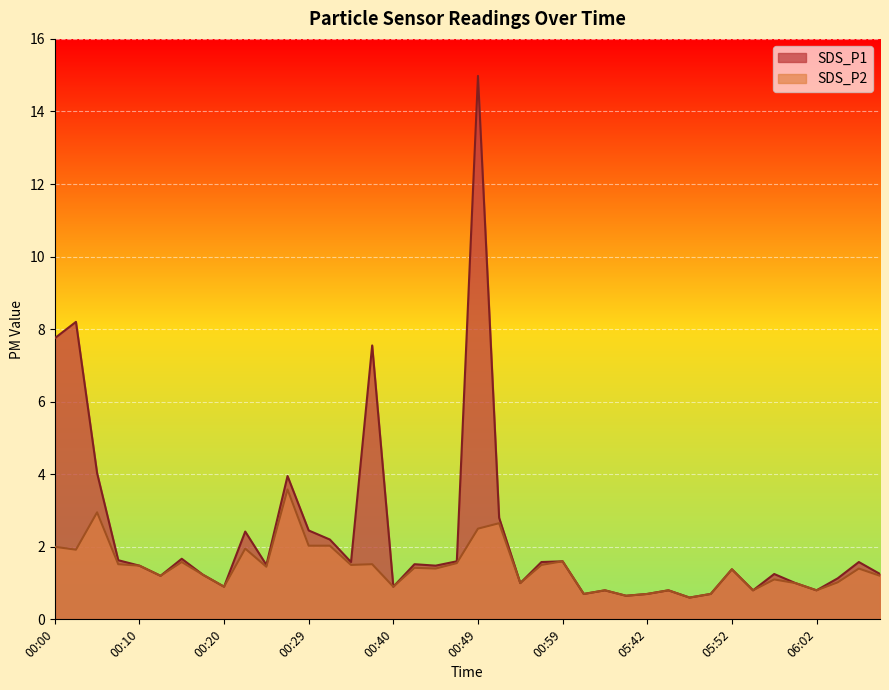

What is the maximum value shown in the chart?

15.0